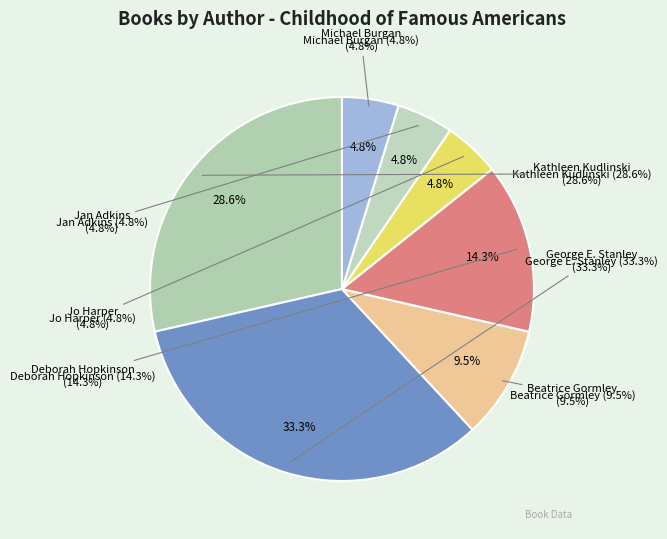

How many segments does this pie chart have?

7